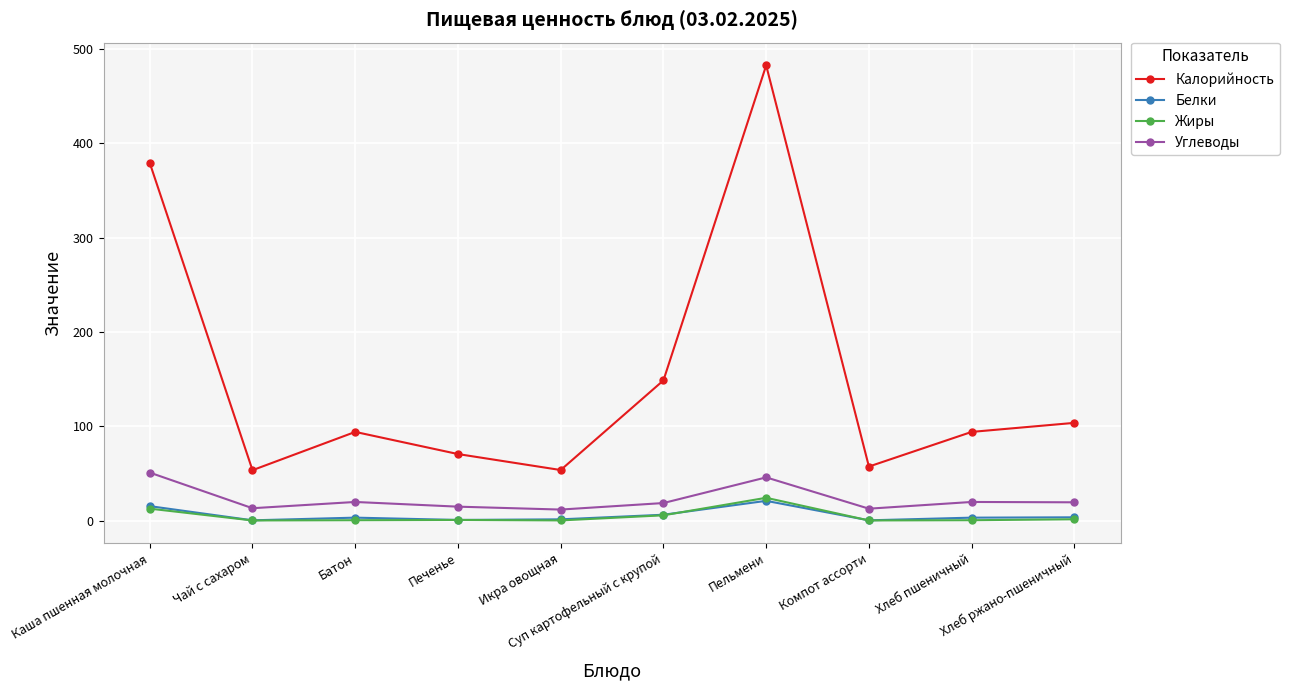

Between Икра овощная and Хлеб пшеничный, which series saw the biggest shift?

Калорийность